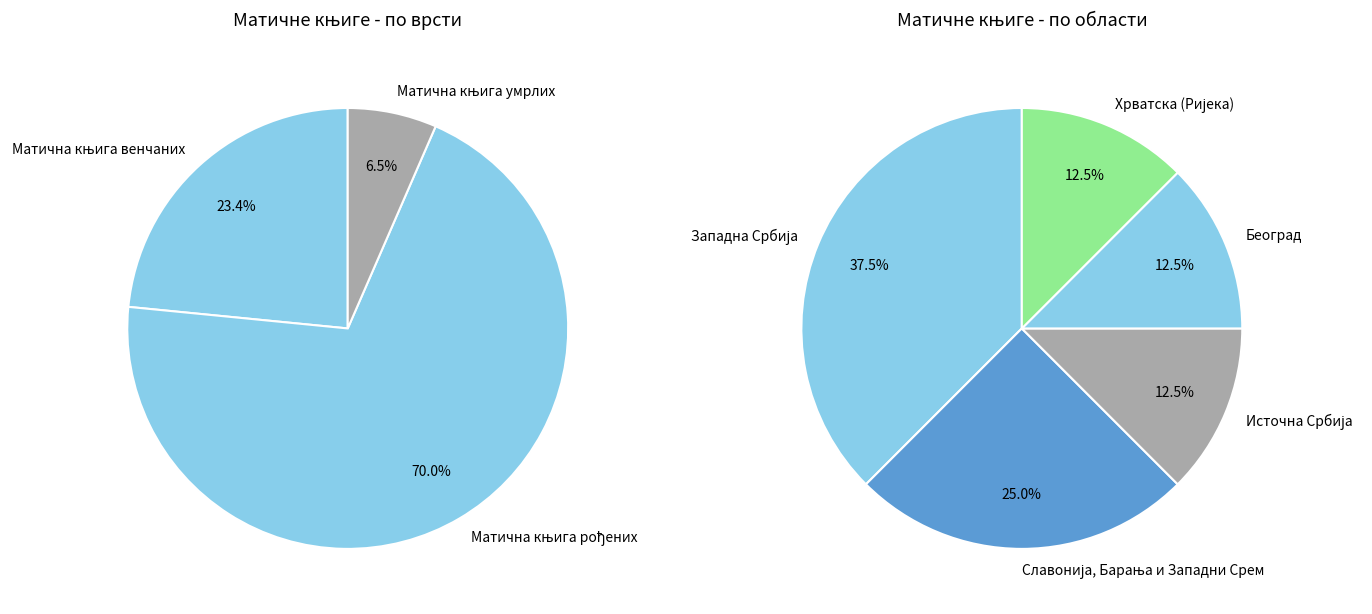

How many segments does this pie chart have?

8